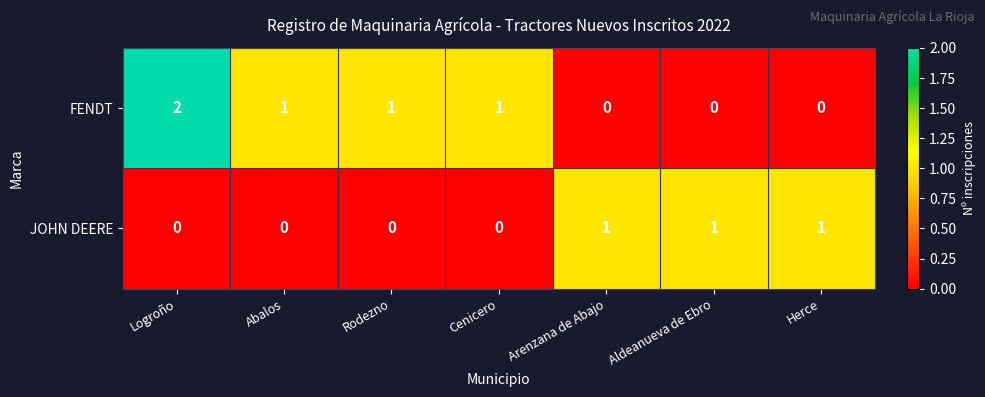

Reading right to left, transcribe all the data shown in this chart.

FENDT: Herce=0	Aldeanueva de Ebro=0	Arenzana de Abajo=0	Cenicero=1	Rodezno=1	Abalos=1	Logroño=2
JOHN DEERE: Herce=1	Aldeanueva de Ebro=1	Arenzana de Abajo=1	Cenicero=0	Rodezno=0	Abalos=0	Logroño=0